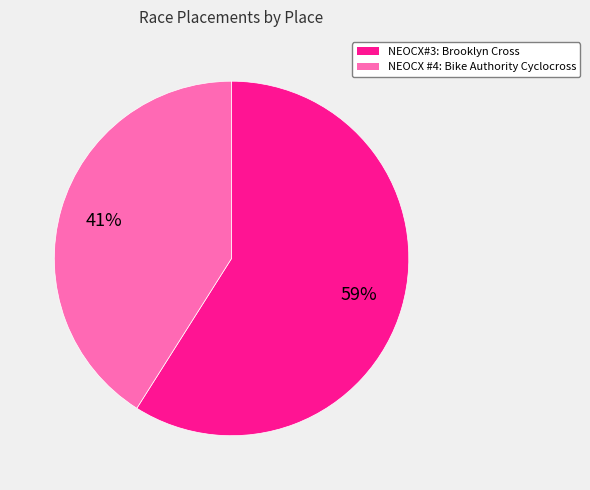

To the nearest percent, what portion does NEOCX#3: Brooklyn Cross represent?

59%